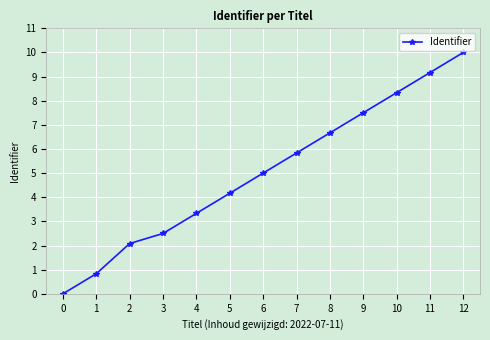

What is the value of the 5th point from the left?

3.3